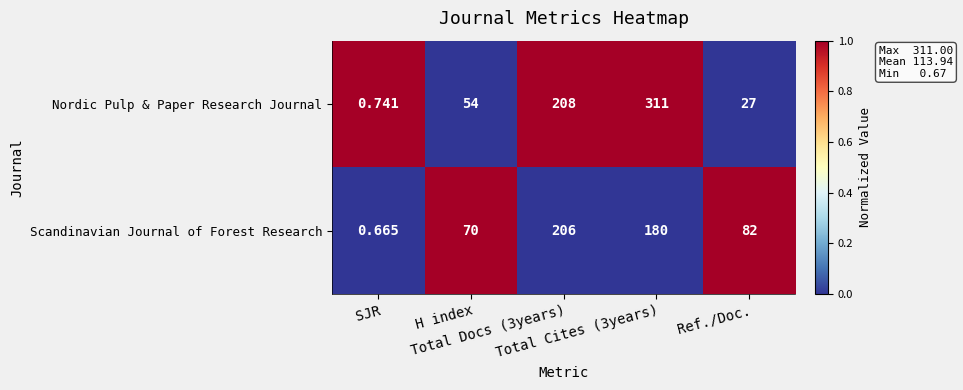

Rank the series by their maximum value, from highest to lowest.

Nordic Pulp & Paper Research Journal, Scandinavian Journal of Forest Research